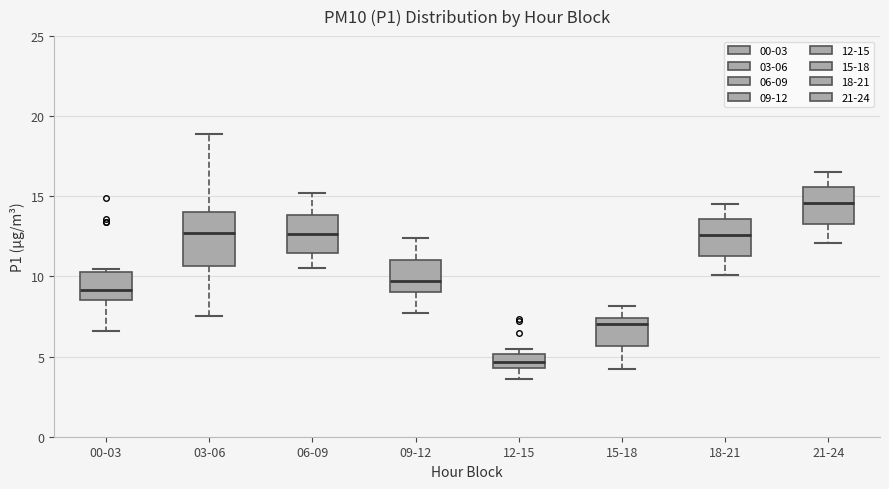

Reading left to right, transcribe this box plot: for each box, give where its median line is, the range the box spans, and where its two whiskers end, as read against the y-axis. The values are not printed on the chart, so give them approximately, as read against the axis.

00-03: median 9.0, box 8.5 to 10.5, whiskers 6.5 to 10.5 (just above the box's upper edge)
03-06: median 12.5, box 10.5 to 14.0, whiskers 7.5 to 19.0
06-09: median 12.5, box 11.5 to 14.0, whiskers 10.5 to 15.0
09-12: median 9.5, box 9.0 to 11.0, whiskers 8.0 to 12.5
12-15: median 4.5 (inside the box), box 4.5 to 5.0, whiskers 3.5 to 5.5
15-18: median 7.0, box 5.5 to 7.5, whiskers 4.0 to 8.0
18-21: median 12.5, box 11.5 to 13.5, whiskers 10.0 to 14.5
21-24: median 14.5, box 13.5 to 15.5, whiskers 12.0 to 16.5